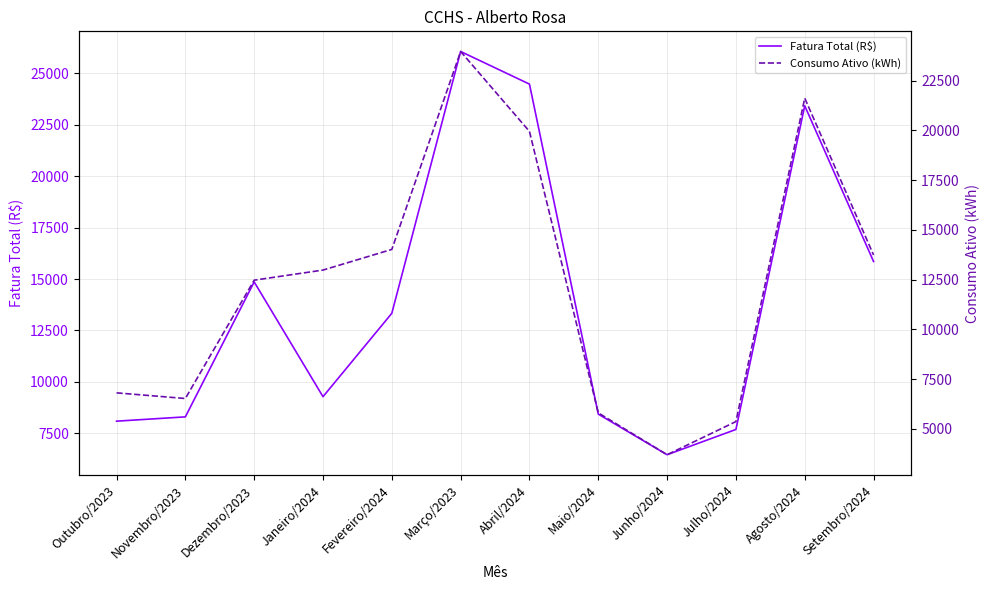

Reading right to left, what are all the values shown in this chart?

Fatura Total (R$): 15851.9	23424.5	7685.4	6457.0	8431.2	24477.8	26064.0	13334.4	9279.2	14859.8	8298.0	8088.5
Consumo Ativo (kWh): 13738.0	21620.0	5367.0	3702.0	5805.0	19949.0	23965.0	14019.0	12981.0	12473.0	6527.0	6811.0